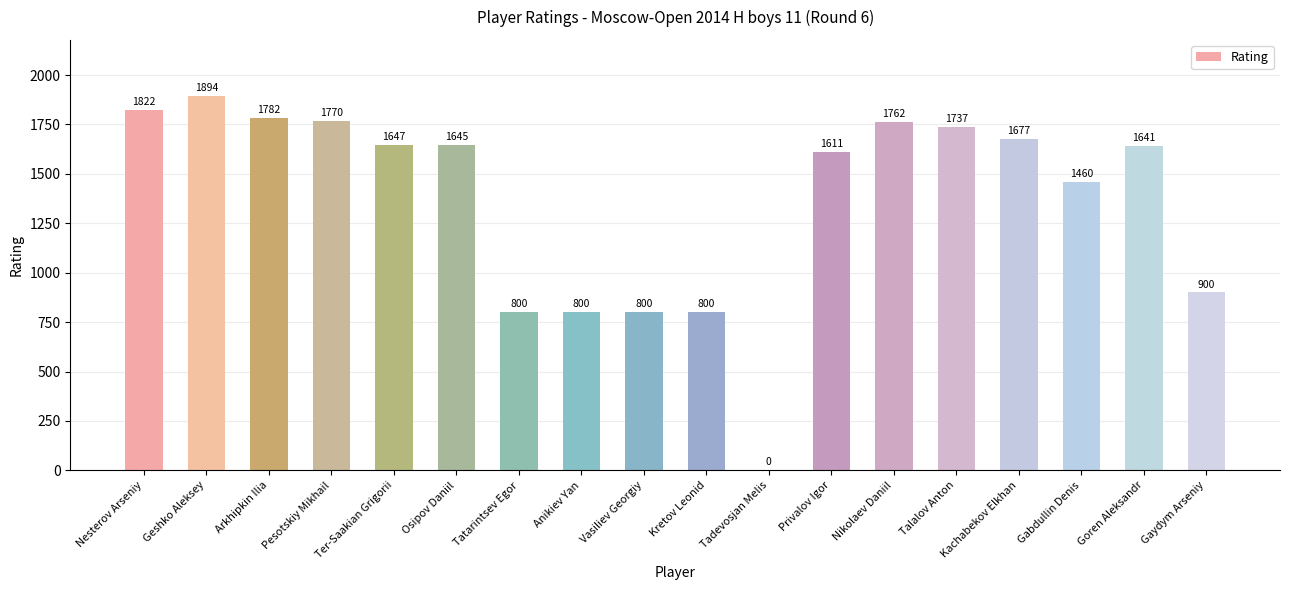

What is the change in value from Kretov Leonid to Talalov Anton?

+937